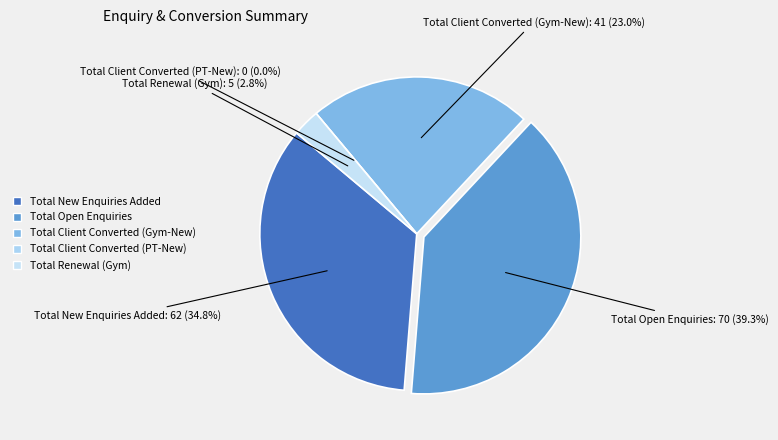

Which slice is the largest?

Total Open Enquiries